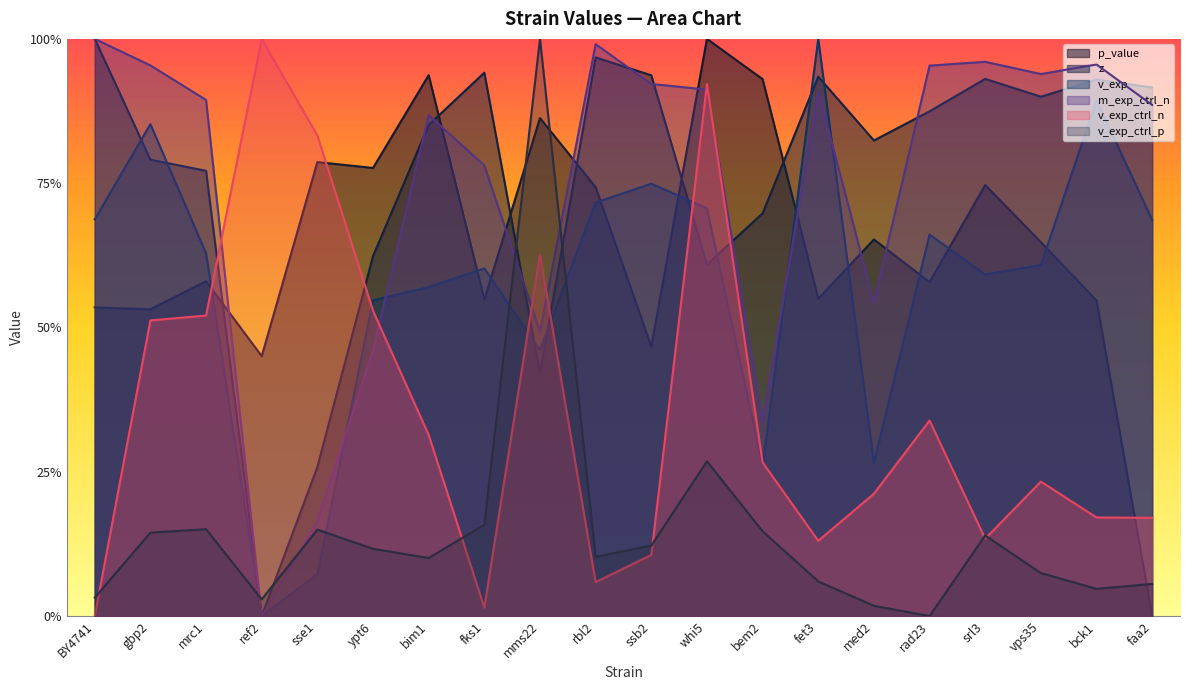

Rank the series by their maximum value, from lowest to highest.

p_value, z, v_exp, m_exp_ctrl_n, v_exp_ctrl_n, v_exp_ctrl_p